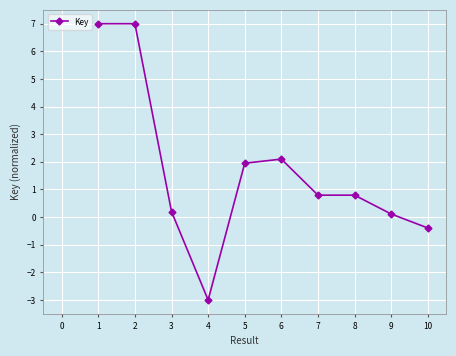

Reading right to left, what are all the values shown in this chart?

-0.4	0.1	0.8	0.8	2.1	2.0	-3.0	0.2	7.0	7.0